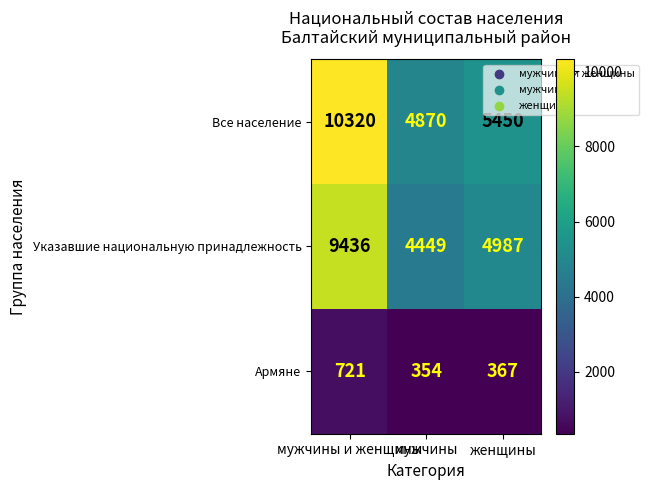

What is the greatest value displayed?

10320